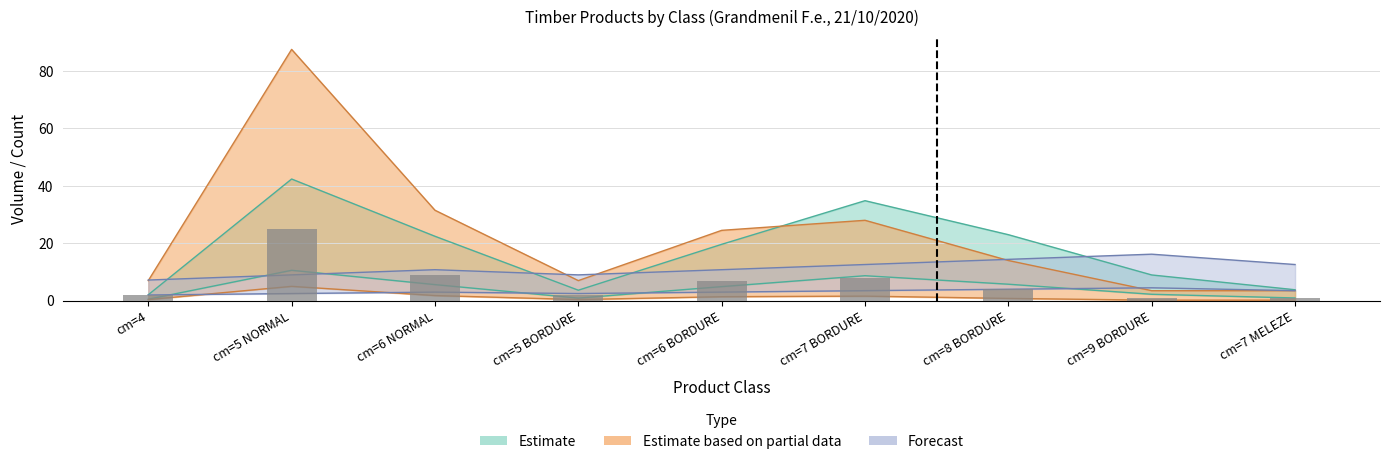

What is the sum of all cm values?

102.6